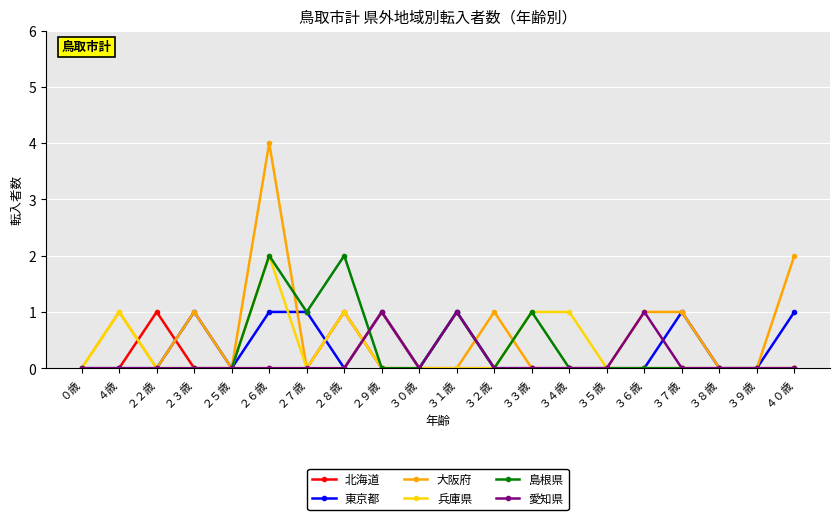

What is the total value across all series at ２６歳?

9